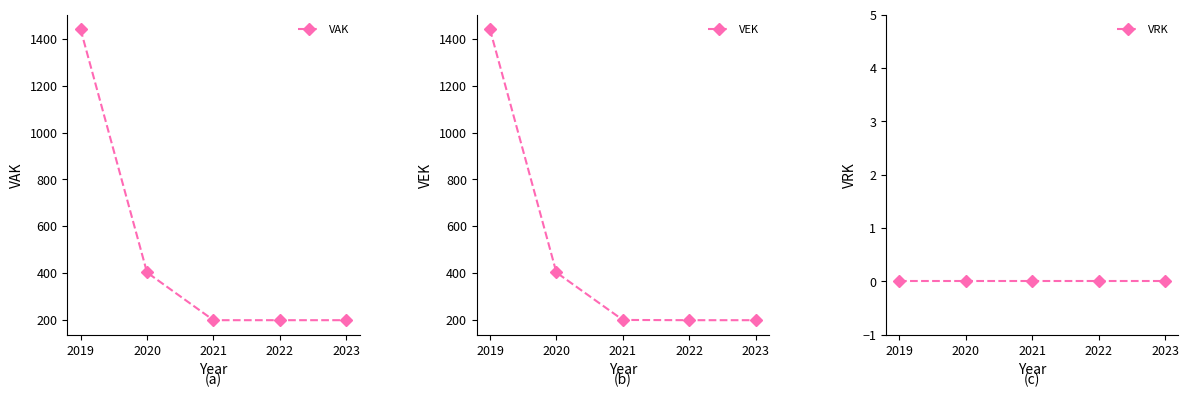

True or false: VEK and VAK cross at least once.

False